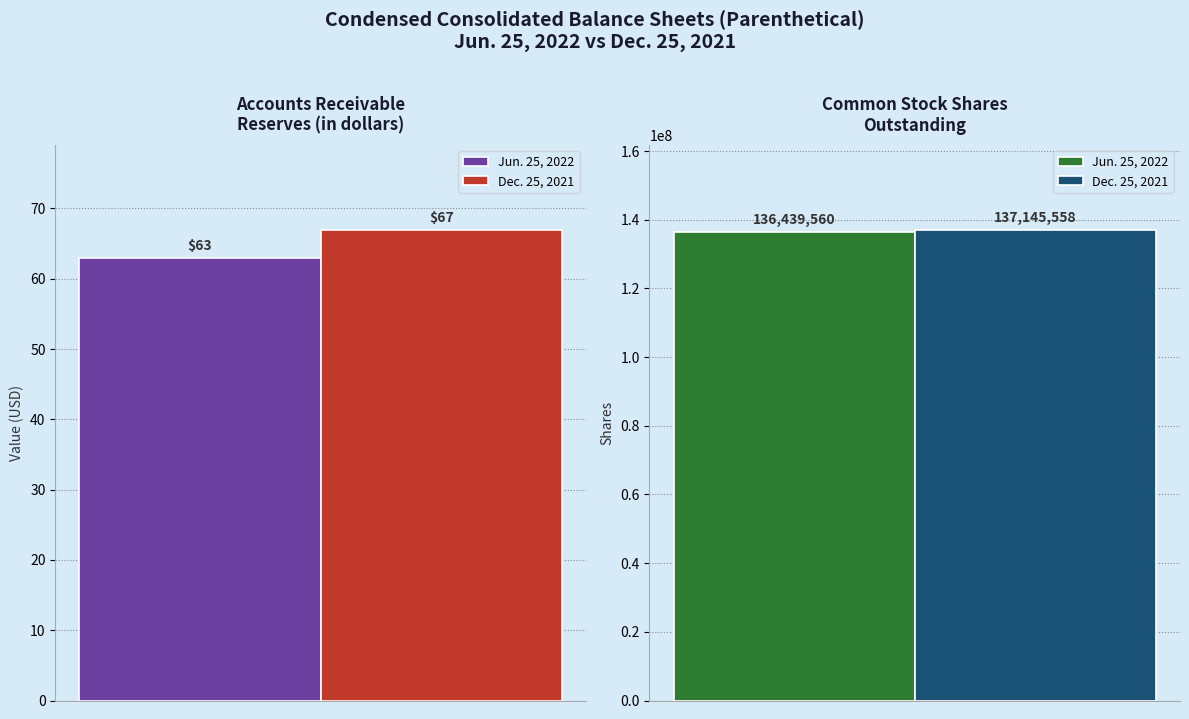

Reading left to right, list all the values displayed in this chart.

Jun. 25, 2022: Accounts receivable reserves=63	Common stock shares outstanding=136439560
Dec. 25, 2021: Accounts receivable reserves=67	Common stock shares outstanding=137145558